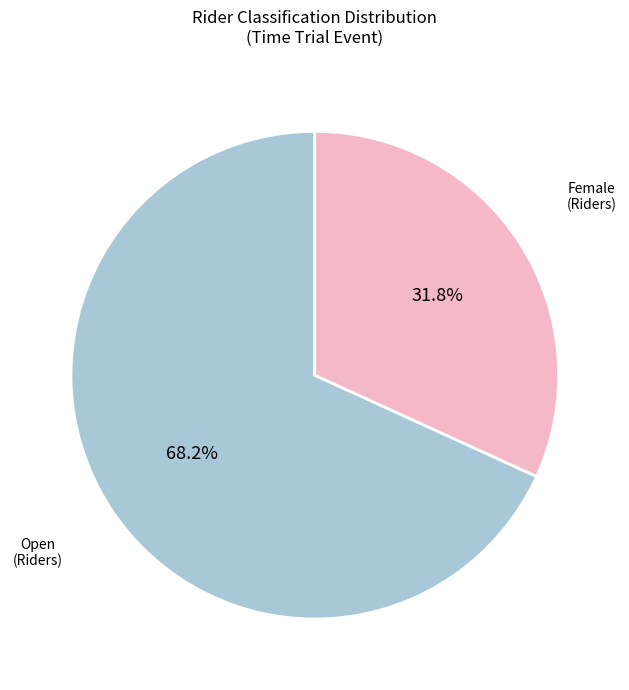

Is there any slice that represents more than half of the pie?

Yes